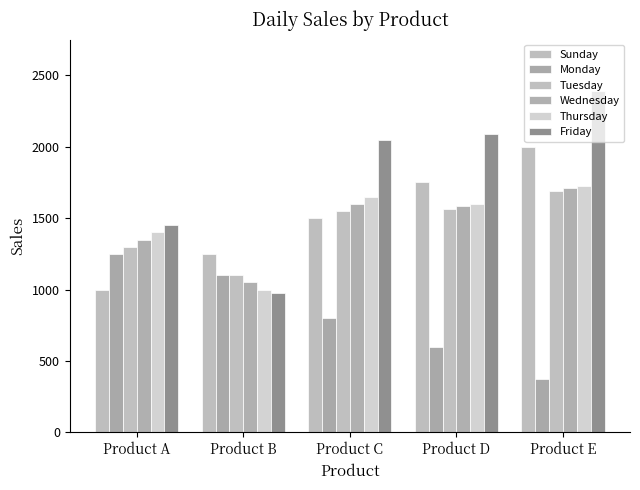

At Product B, list the series in order from largest to smallest.

Sunday, Monday, Tuesday, Wednesday, Thursday, Friday